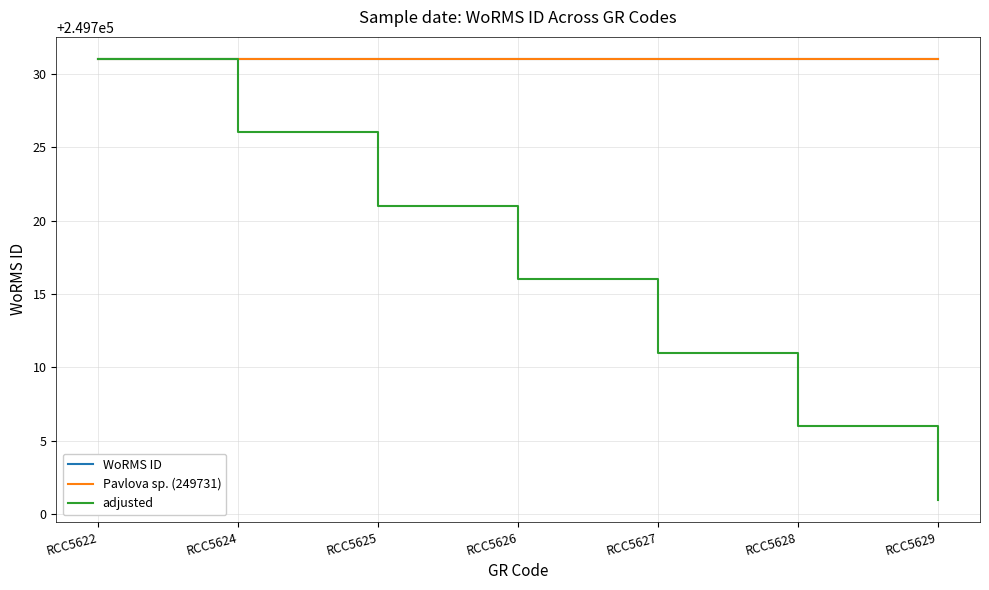

Does the chart have visible grid lines?

Yes